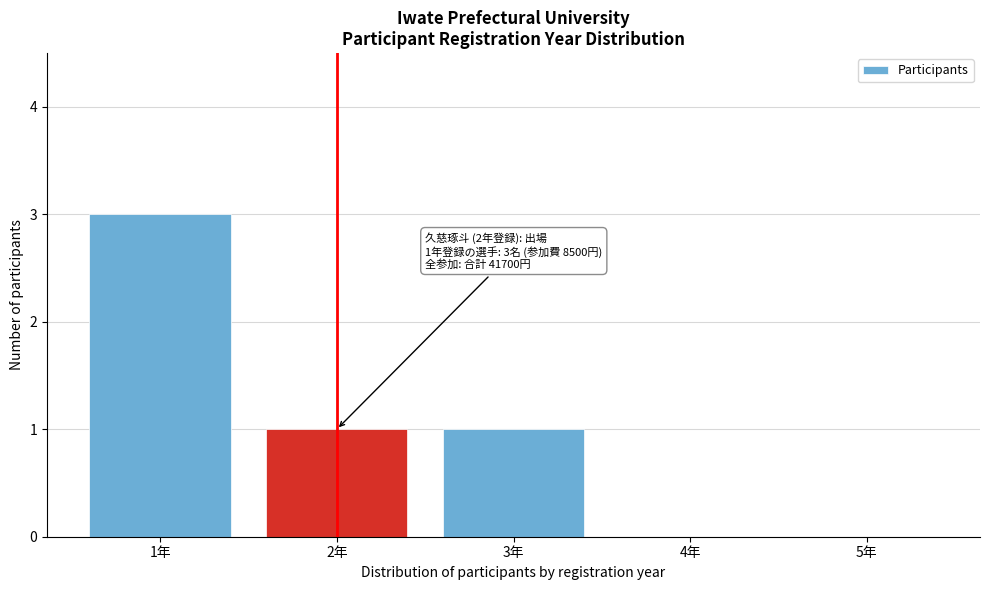

Which has a higher value, 2年 or 5年?

2年